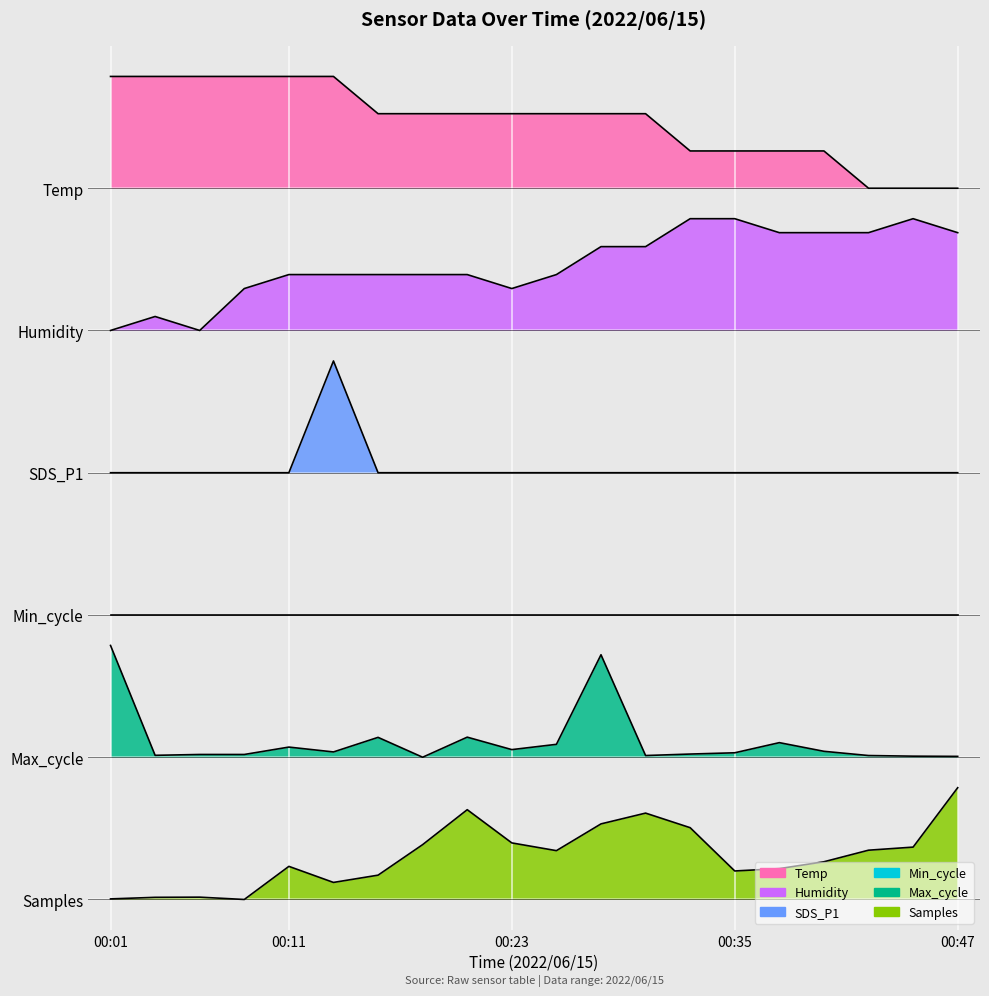

What is the average value of the Humidity series?

6.3